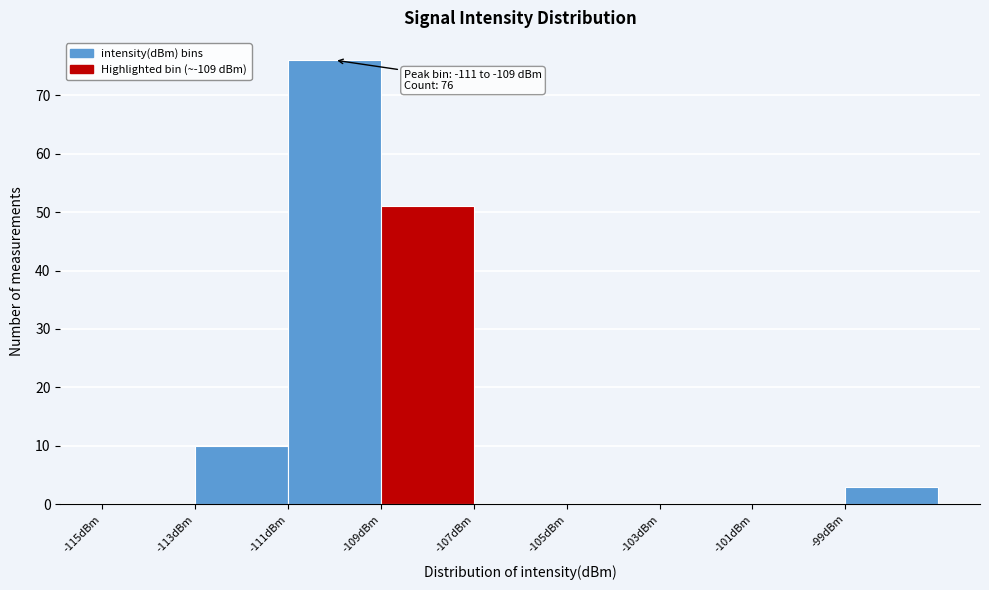

Which range on the x-axis has the tallest bar?

-111 to -109